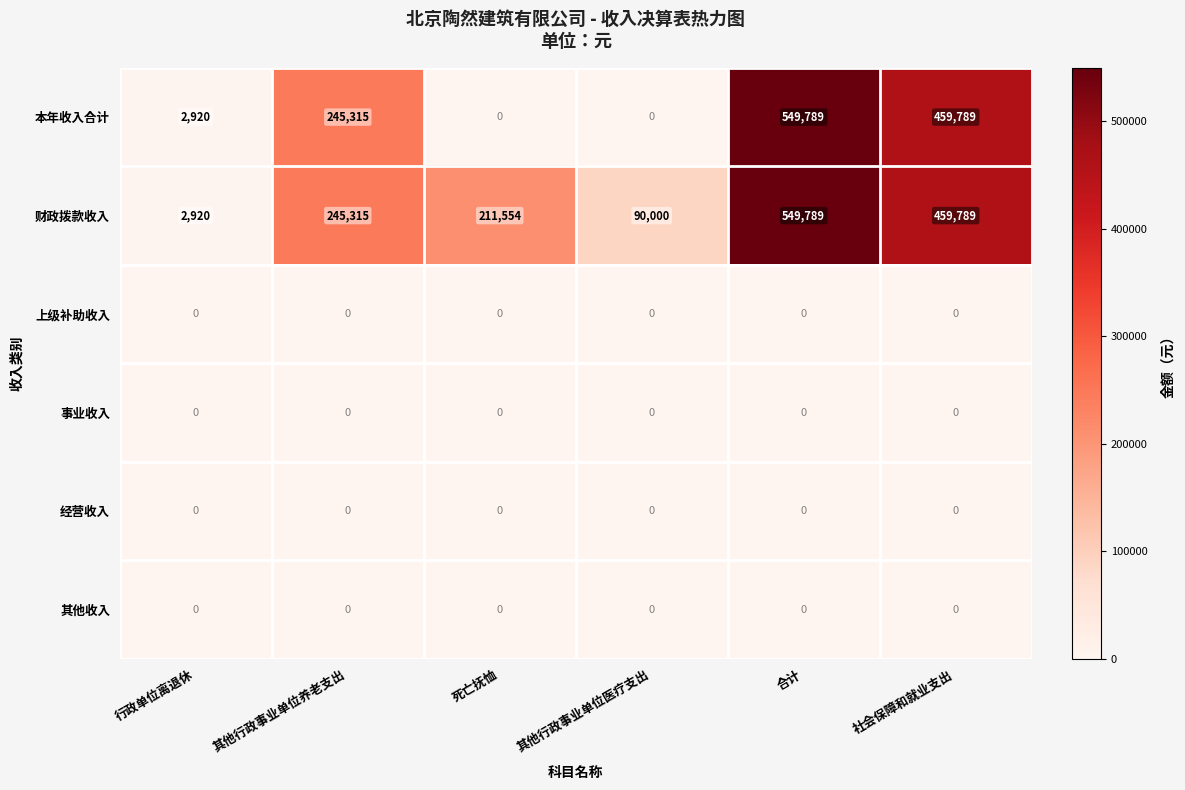

How many series are shown in this chart?

6